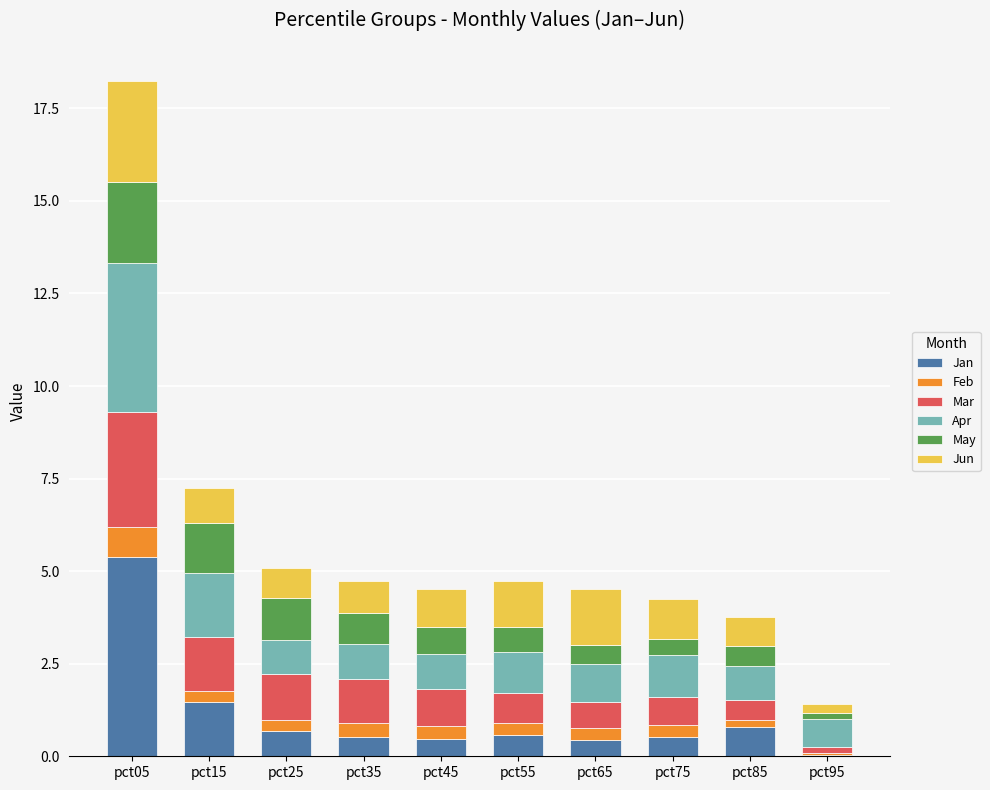

What is the highest value of the Jan series?

5.4